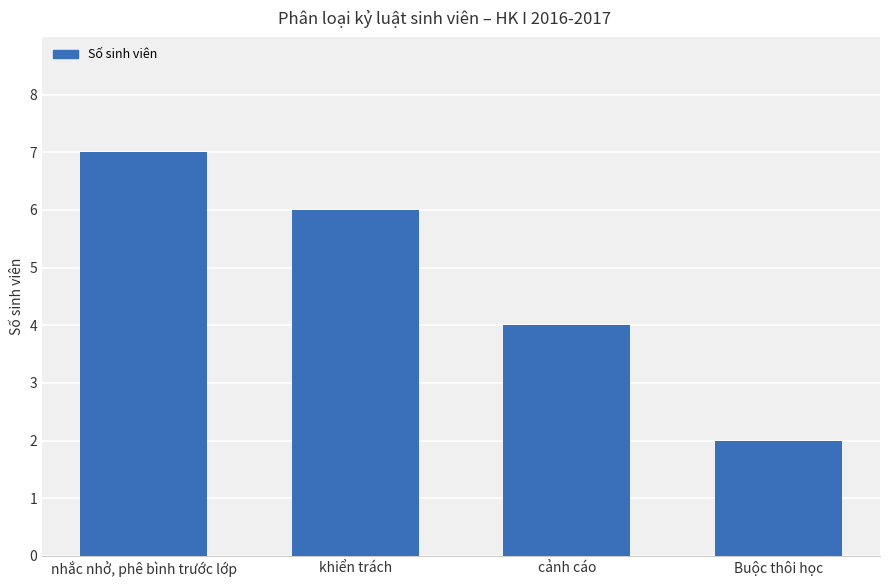

How many bars are there in total?

4